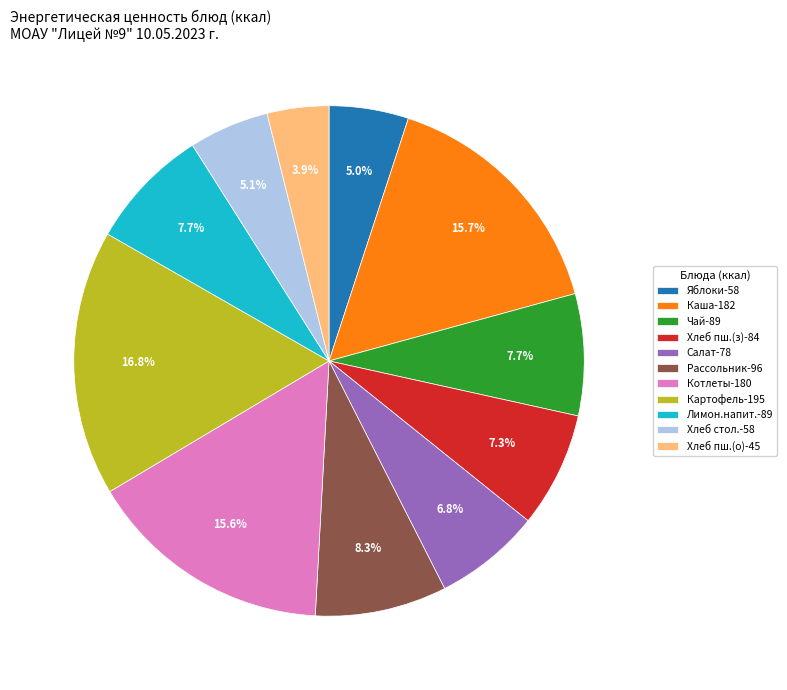

Approximately how many times larger is the value at Яблоки-58 compared to Салат-78?

0.7